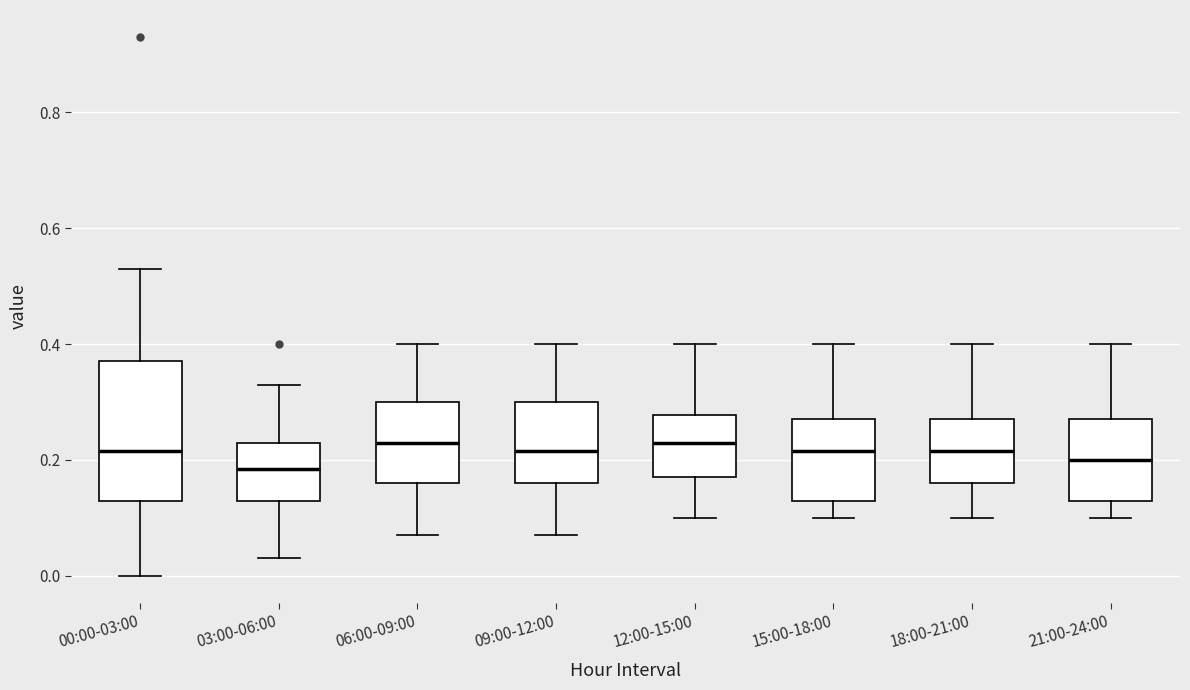

Reading left to right, transcribe this box plot: for each box, give where its median line is, the range the box spans, and where its two whiskers end, as read against the y-axis. The values are not printed on the chart, so give them approximately, as read against the axis.

00:00-03:00: median 0.22, box 0.14 to 0.38, whiskers 0.00 to 0.54
03:00-06:00: median 0.18, box 0.14 to 0.24, whiskers 0.04 to 0.34
06:00-09:00: median 0.24, box 0.16 to 0.30, whiskers 0.08 to 0.40
09:00-12:00: median 0.22, box 0.16 to 0.30, whiskers 0.08 to 0.40
12:00-15:00: median 0.24, box 0.18 to 0.28, whiskers 0.10 to 0.40
15:00-18:00: median 0.22, box 0.14 to 0.28, whiskers 0.10 to 0.40
18:00-21:00: median 0.22, box 0.16 to 0.28, whiskers 0.10 to 0.40
21:00-24:00: median 0.20, box 0.14 to 0.28, whiskers 0.10 to 0.40